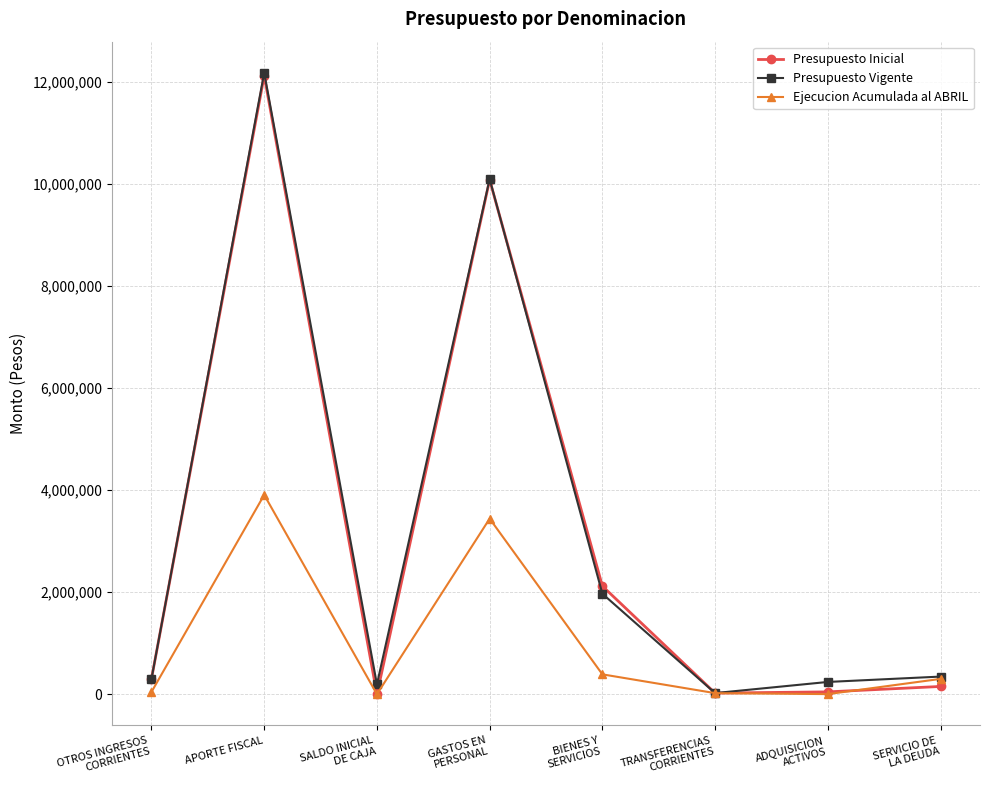

Which series changed the most between APORTE FISCAL and ADQUISICION
ACTIVOS?

Presupuesto Inicial